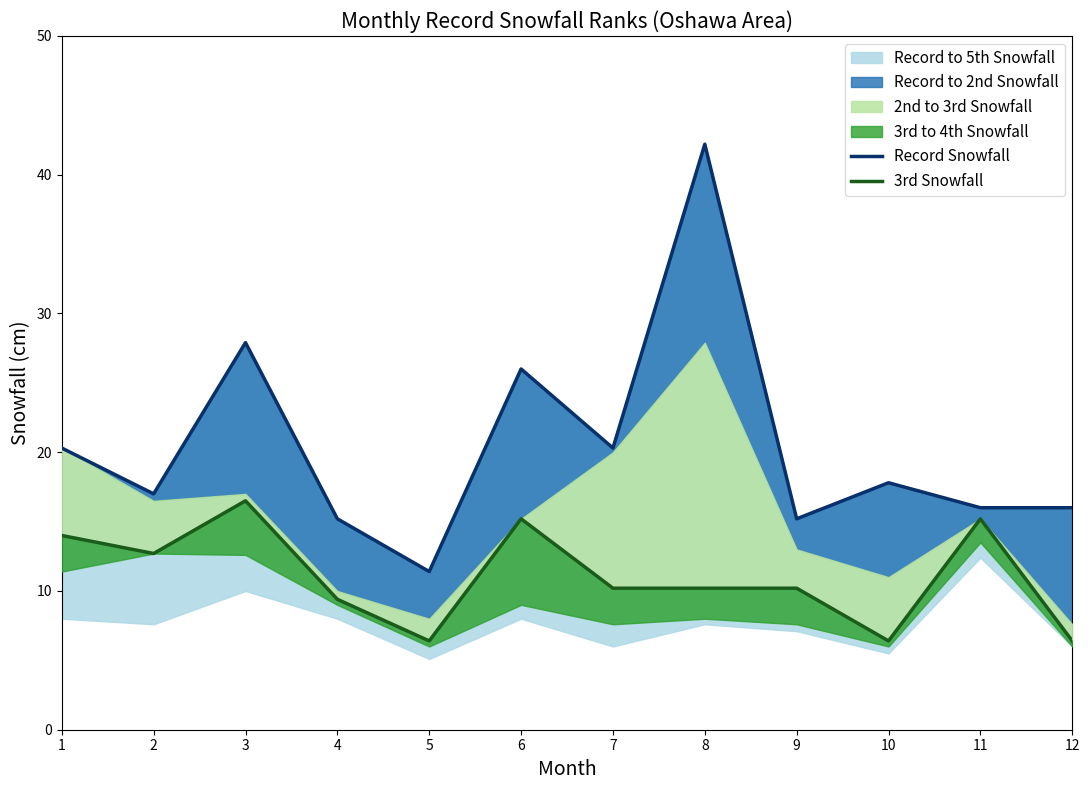

What is the total value across all series at 1?

34.3